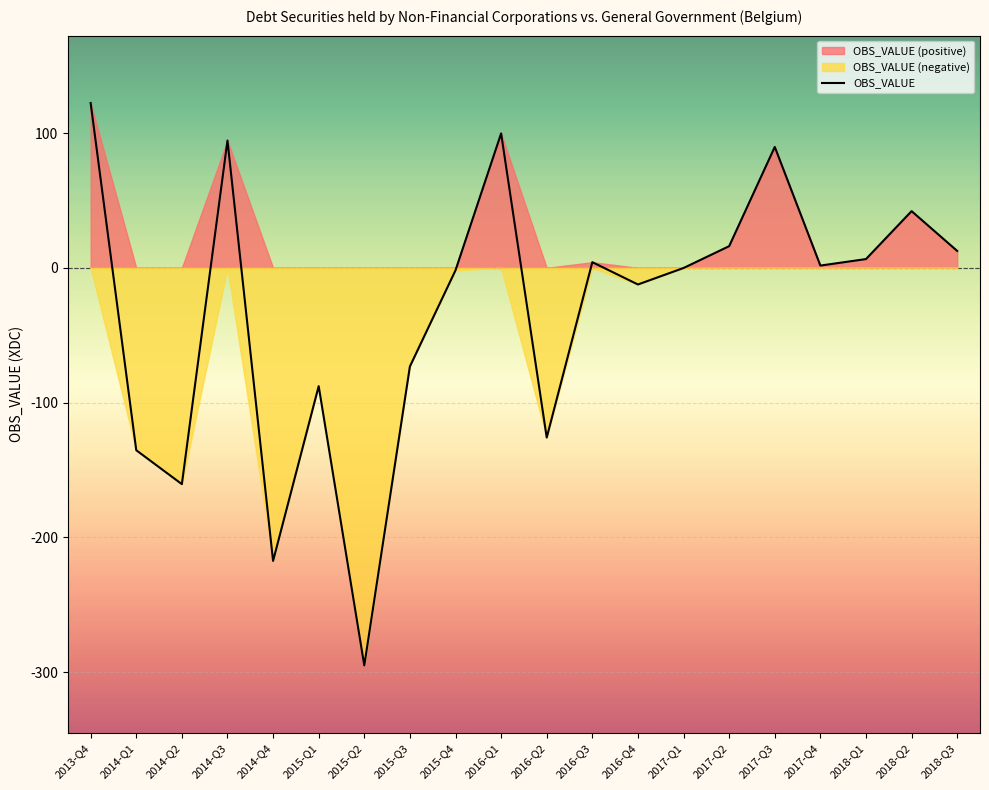

Reading right to left, list all the values displayed in this chart.

2018-Q3=12.5	2018-Q2=42.0	2018-Q1=6.5	2017-Q4=1.7	2017-Q3=89.7	2017-Q2=16.1	2017-Q1=-0.1	2016-Q4=-12.4	2016-Q3=4.2	2016-Q2=-126.0	2016-Q1=99.7	2015-Q4=-1.9	2015-Q3=-73.2	2015-Q2=-295.0	2015-Q1=-87.8	2014-Q4=-217.5	2014-Q3=94.4	2014-Q2=-160.5	2014-Q1=-135.4	2013-Q4=122.3